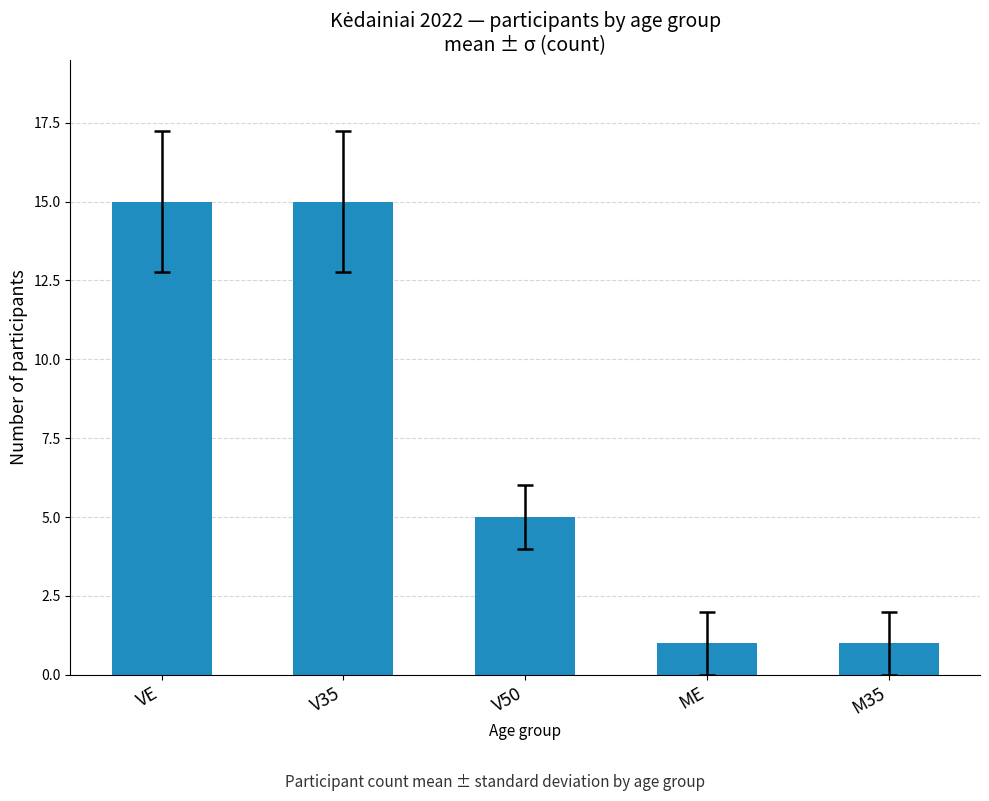

What is the label of the 2nd bar from the right?

ME